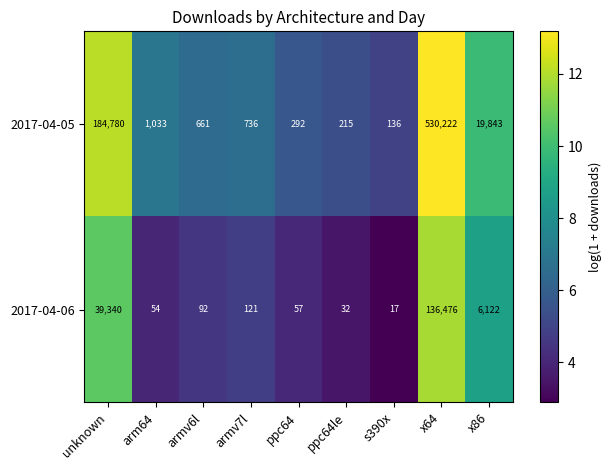

How many data points does each series have?

9